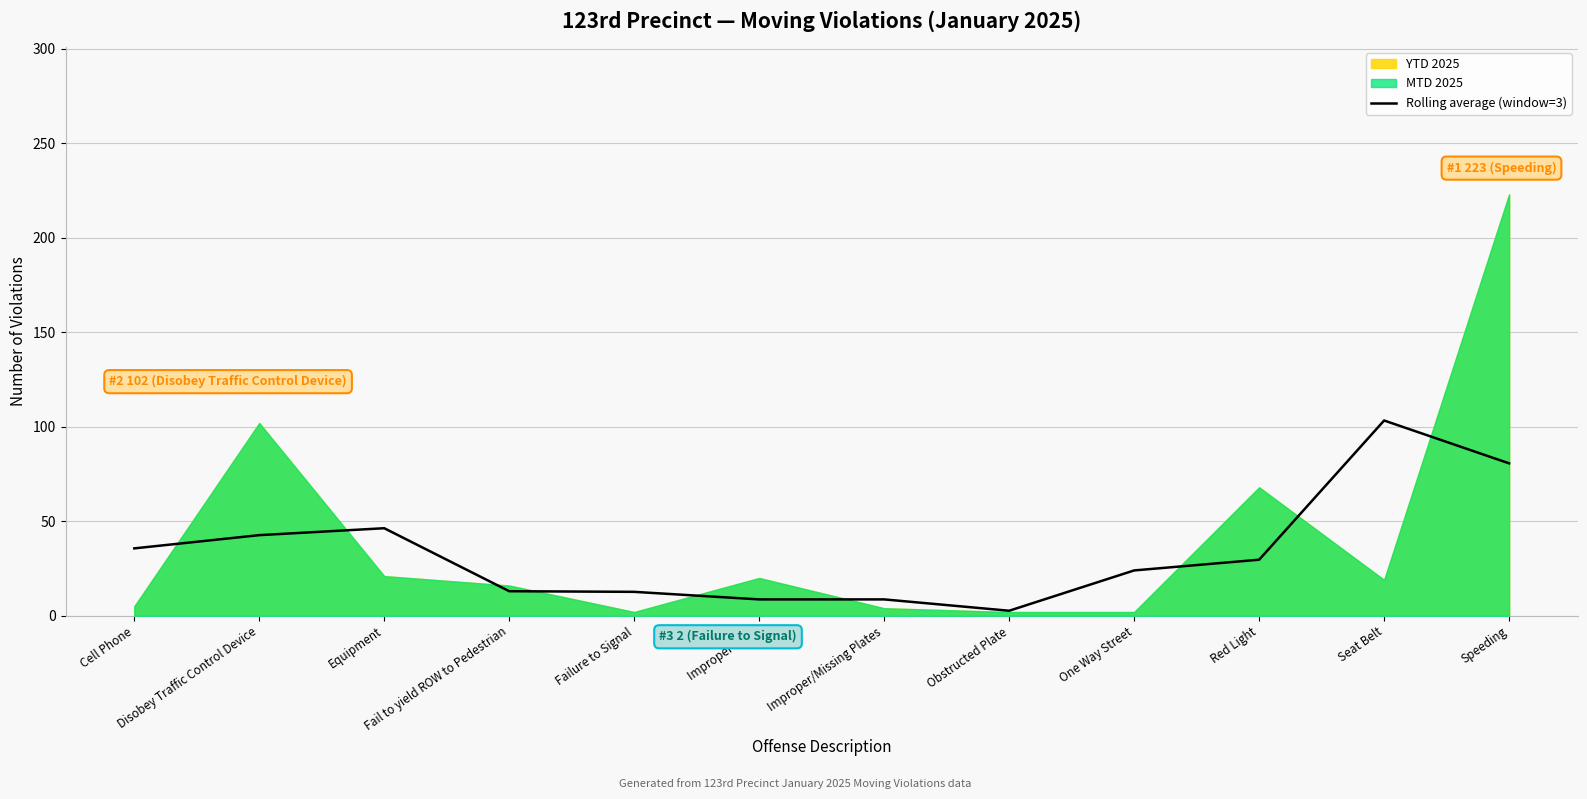

What is the change in value from Improper/Missing Plates to Speeding?

+72.0